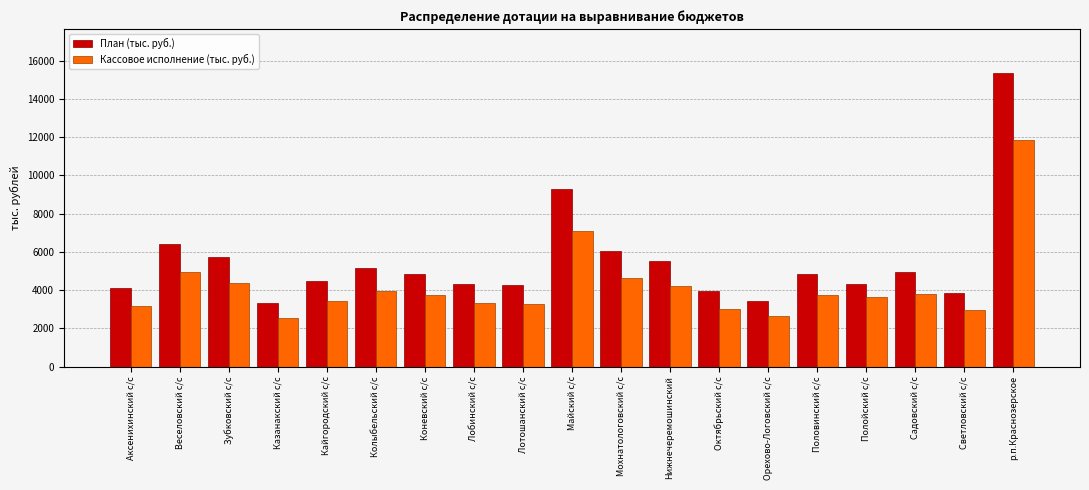

The value of Кассовое исполнение (тыс. руб.) at Октябрьский с/с is 1751.6. True or false?

False